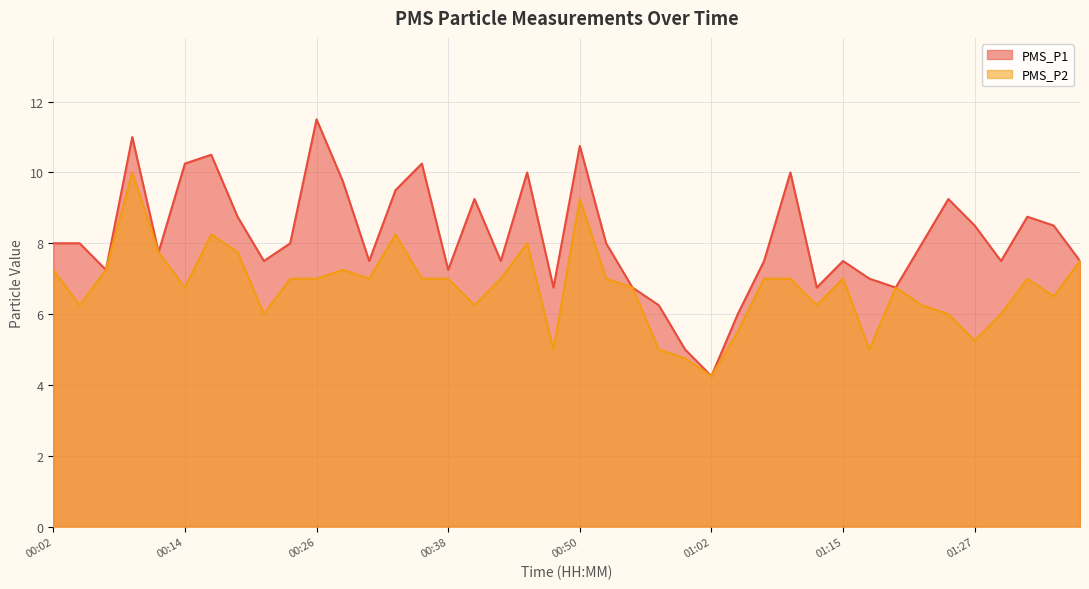

Is the value of PMS_P2 at 00:58 greater than the value of PMS_P1 at 01:17?

No